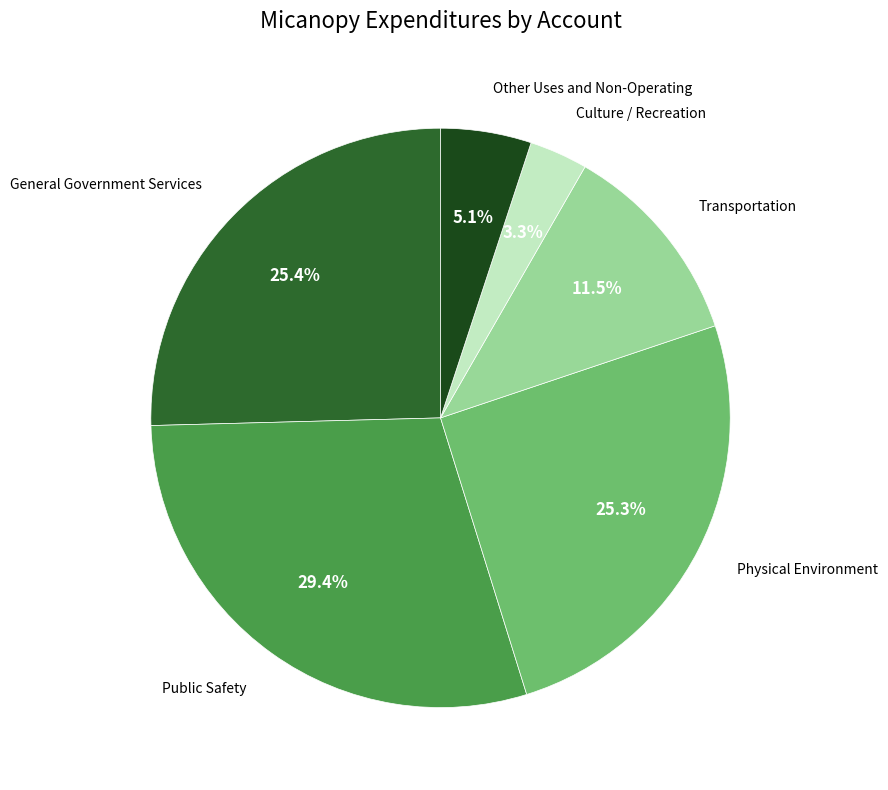

Does any single category account for the majority?

No